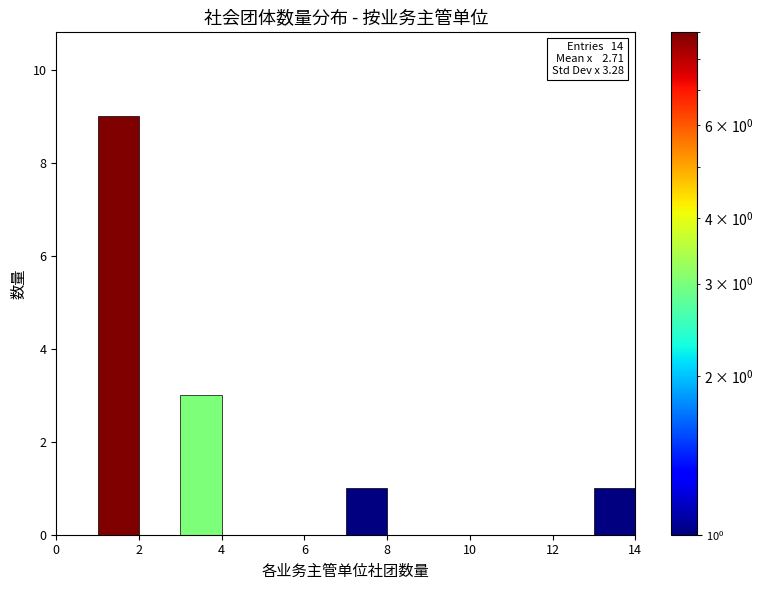

Which range on the x-axis has the tallest bar?

1 to 2